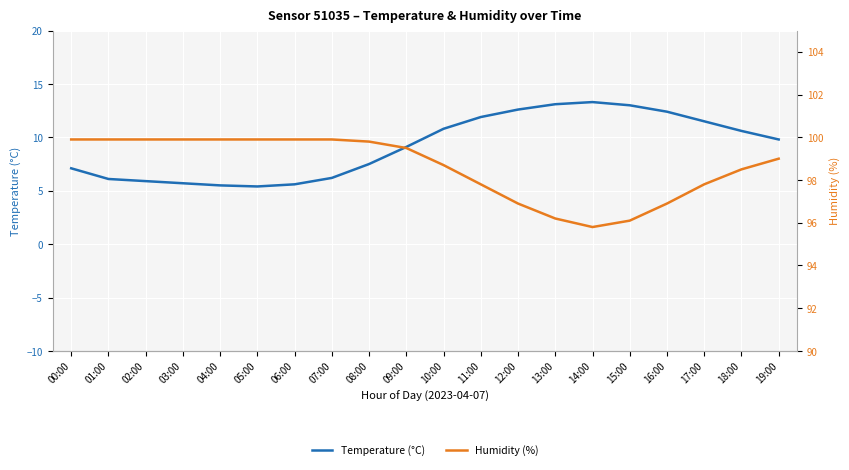

The Temperature (°C) series shows 2.6 at 08:00. True or false?

False